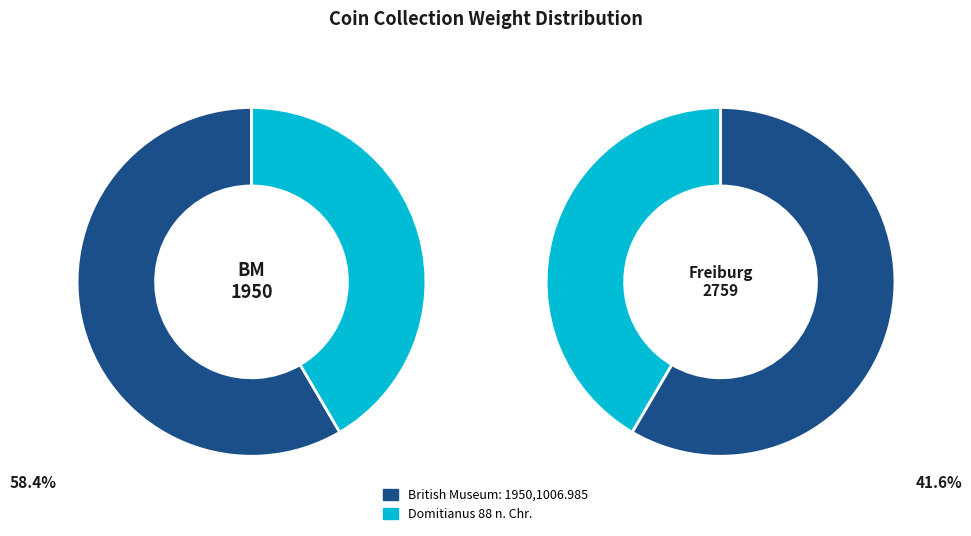

Which category accounts for the majority?

British Museum: 1950,1006.985